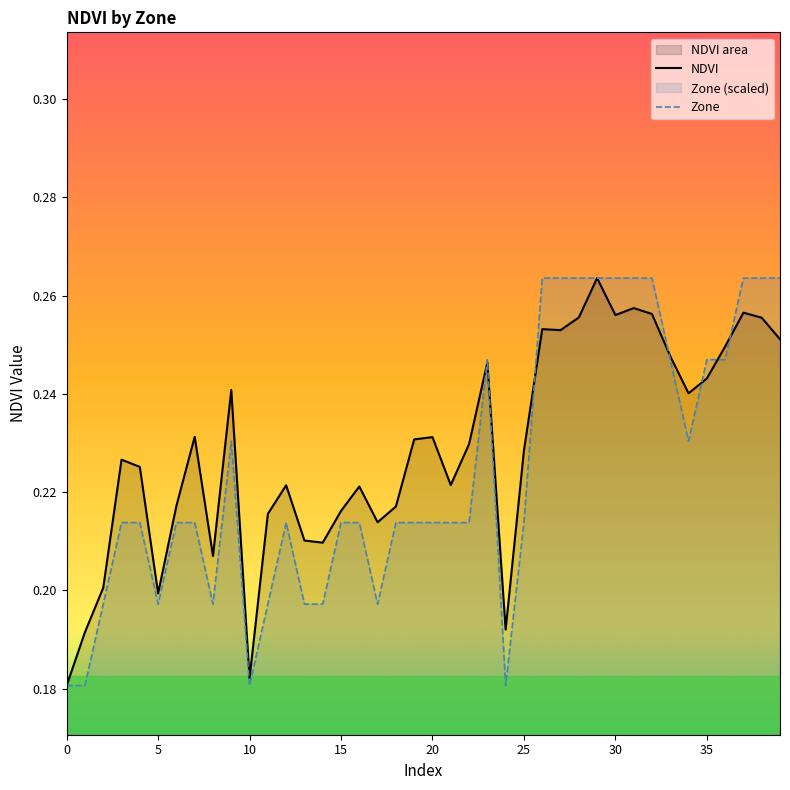

Reading left to right, extract all data points from this chart.

NDVI: 0.2	0.2	0.2	0.2	0.2	0.2	0.2	0.2	0.2	0.2	0.2	0.2	0.2	0.2	0.2	0.2	0.2	0.2	0.2	0.2	0.2	0.2	0.2	0.2	0.2	0.2	0.3	0.3	0.3	0.3	0.3	0.3	0.3	0.2	0.2	0.2	0.2	0.3	0.3	0.3
Zone: 0.2	0.2	0.2	0.2	0.2	0.2	0.2	0.2	0.2	0.2	0.2	0.2	0.2	0.2	0.2	0.2	0.2	0.2	0.2	0.2	0.2	0.2	0.2	0.2	0.2	0.2	0.3	0.3	0.3	0.3	0.3	0.3	0.3	0.2	0.2	0.2	0.2	0.3	0.3	0.3